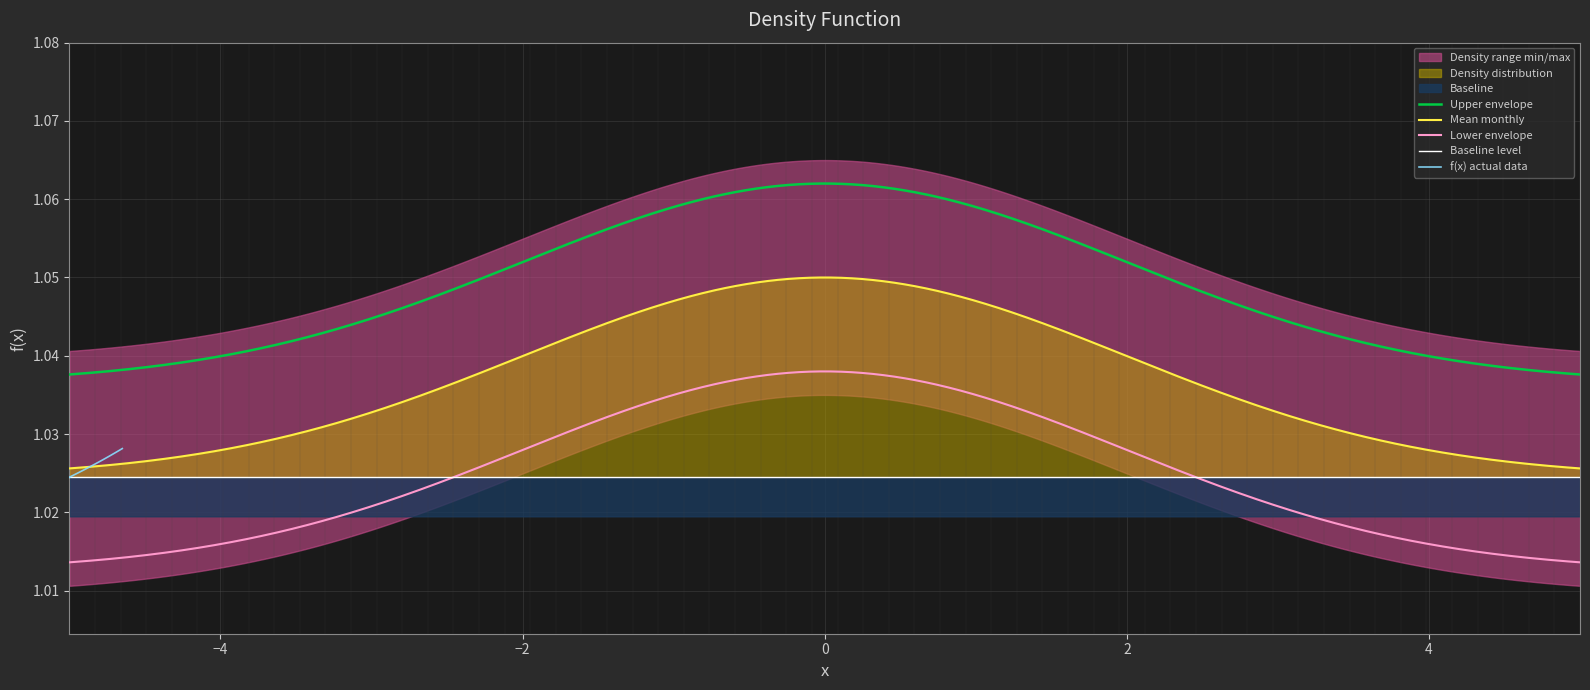

Count the values in the range 1 to 2.

36